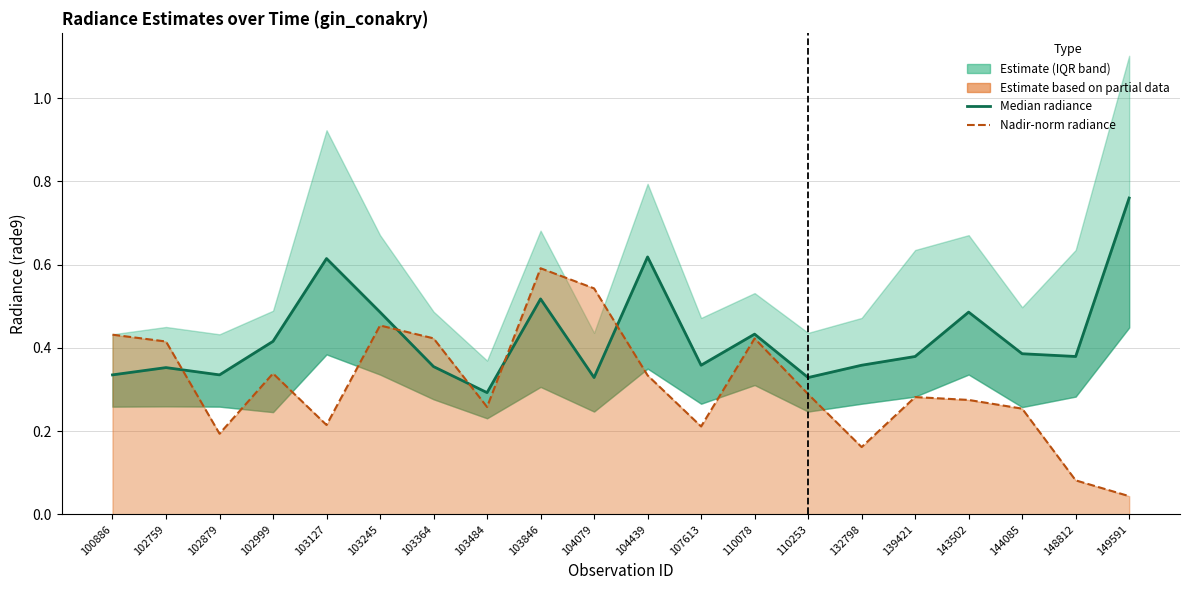

At 104439, list the series in order from smallest to largest.

rade9_mult_nadir_norm line, rade9_bin_mdn (median)